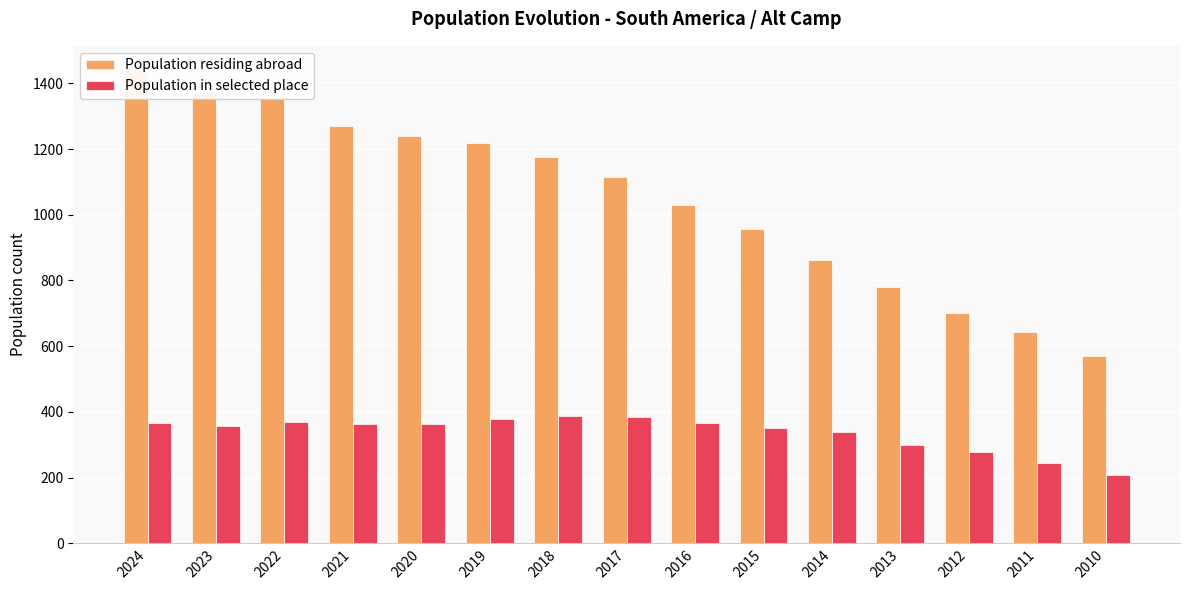

At which label does Population in selected place reach its minimum?

2010